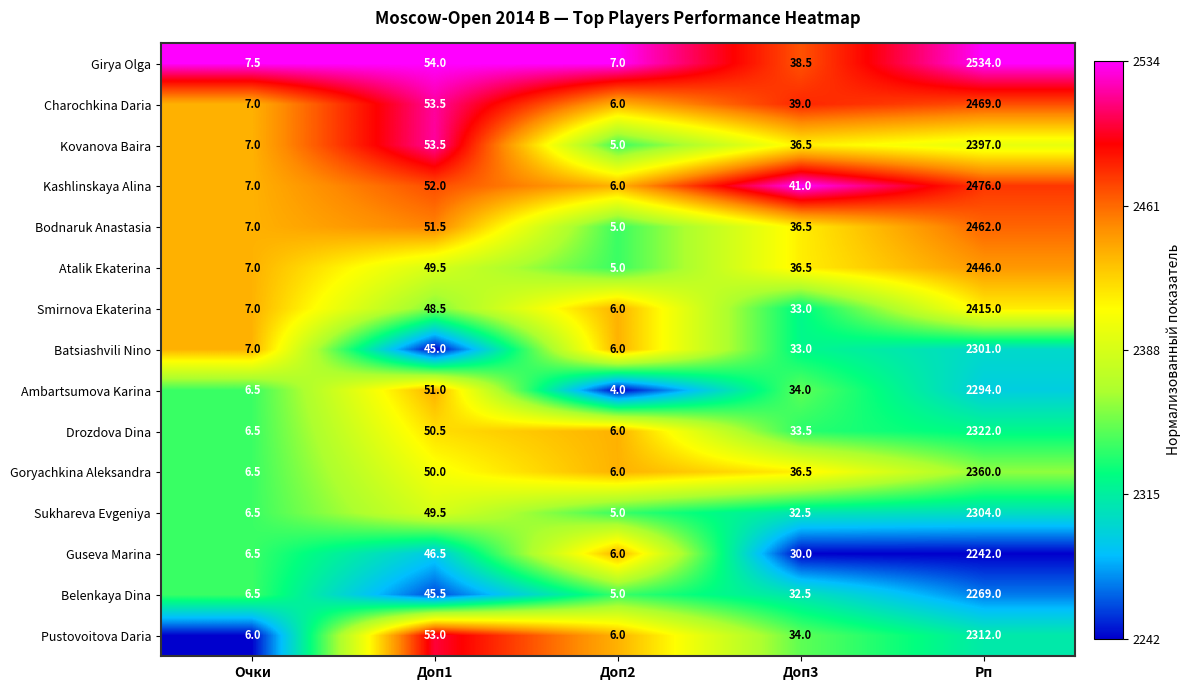

At Рп, list the series in order from largest to smallest.

Girya Olga, Kashlinskaya Alina, Charochkina Daria, Bodnaruk Anastasia, Atalik Ekaterina, Smirnova Ekaterina, Kovanova Baira, Goryachkina Aleksandra, Drozdova Dina, Pustovoitova Daria, Sukhareva Evgeniya, Batsiashvili Nino, Ambartsumova Karina, Belenkaya Dina, Guseva Marina